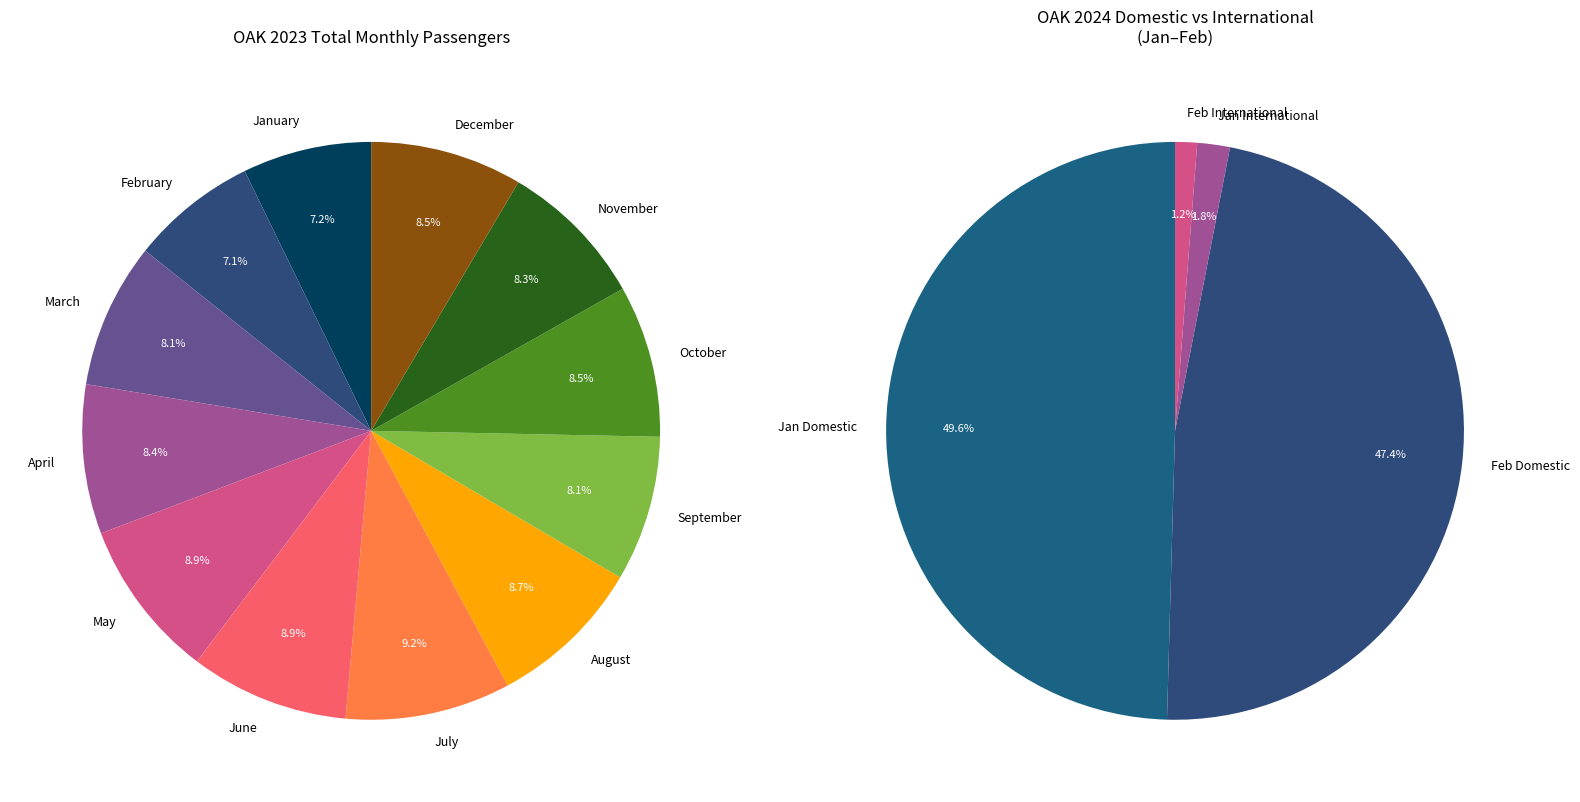

What percentage is the September slice, to the nearest percent?

8%